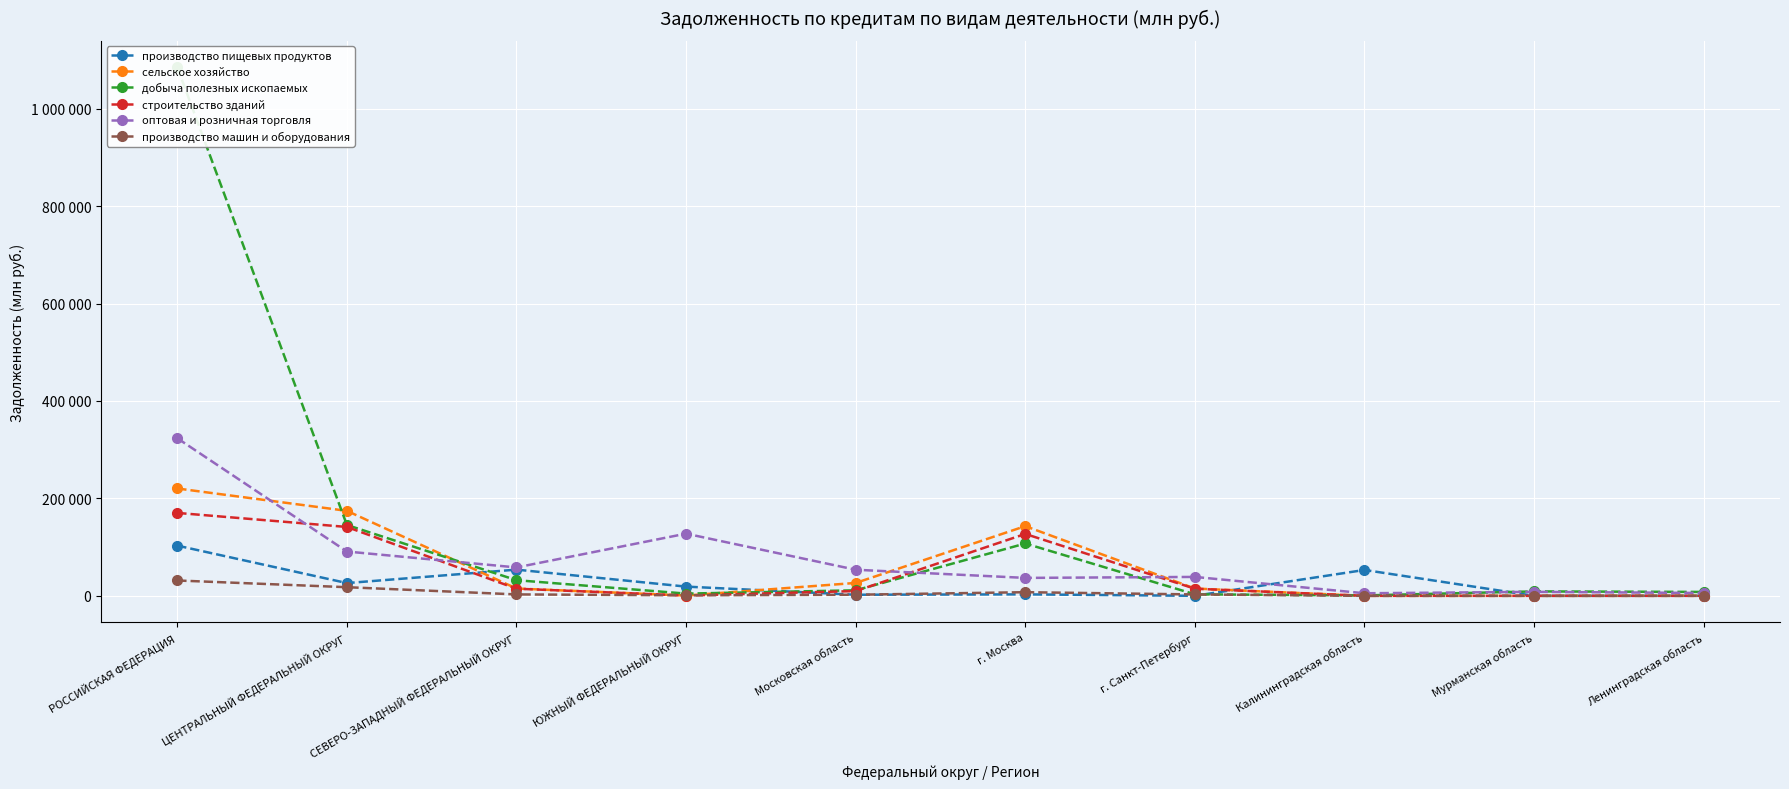

Which label corresponds to the smallest value in the chart?

Мурманская область